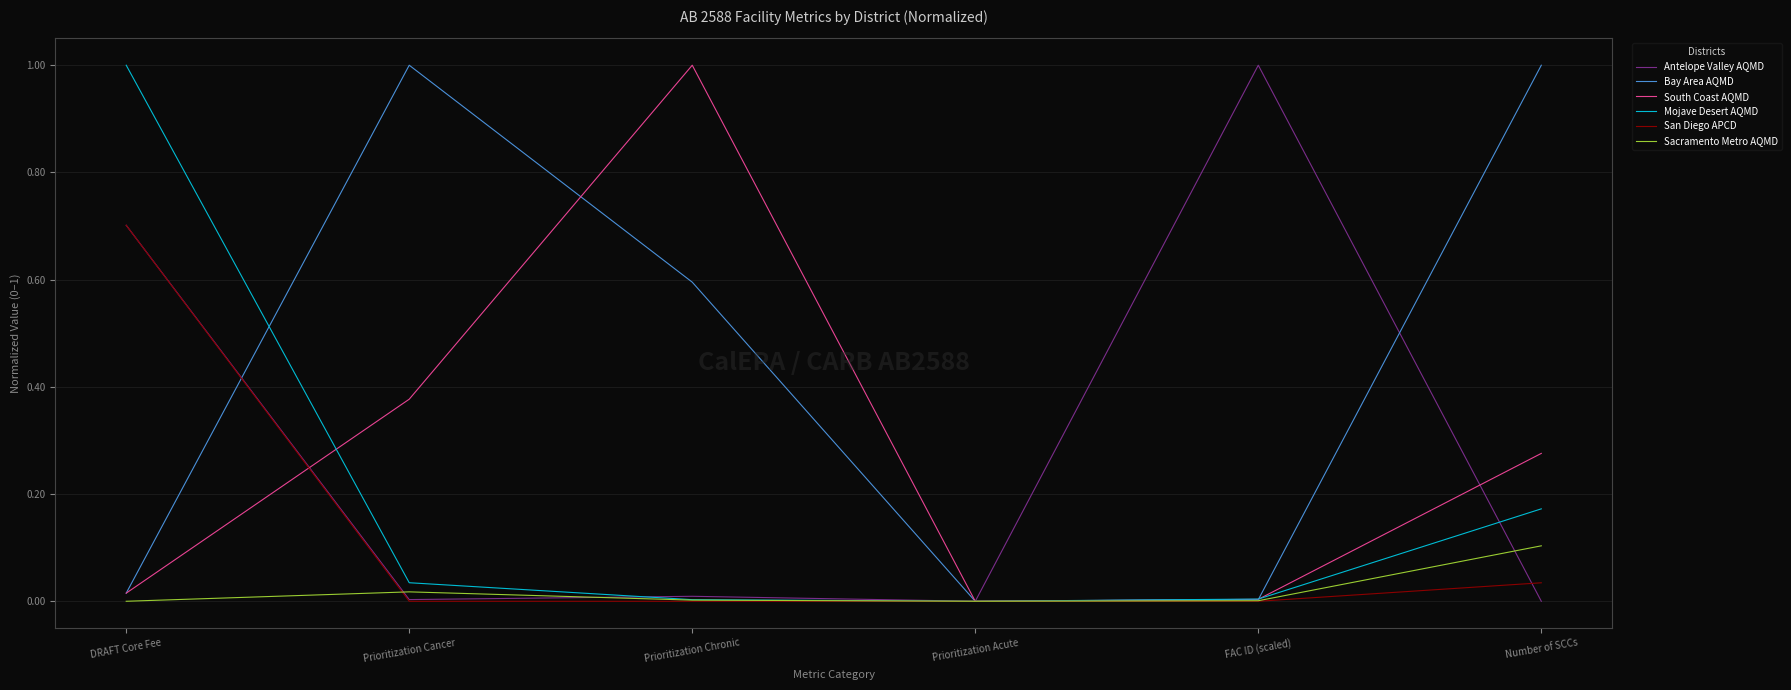

At which label does San Diego APCD reach its peak?

DRAFT Core Fee